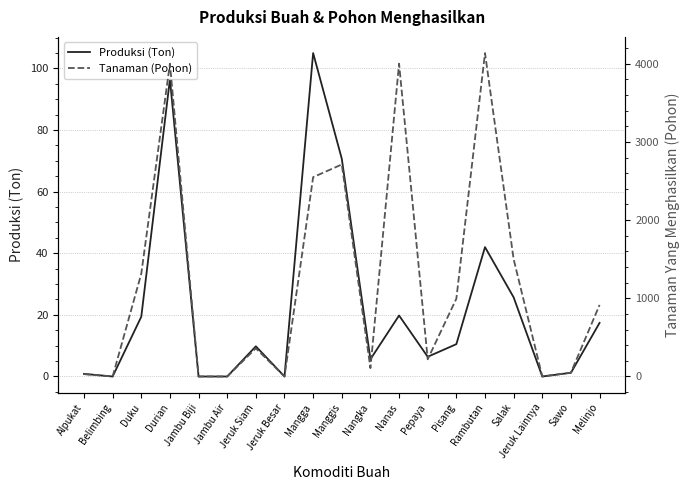

What is the greatest value displayed?

4136.0